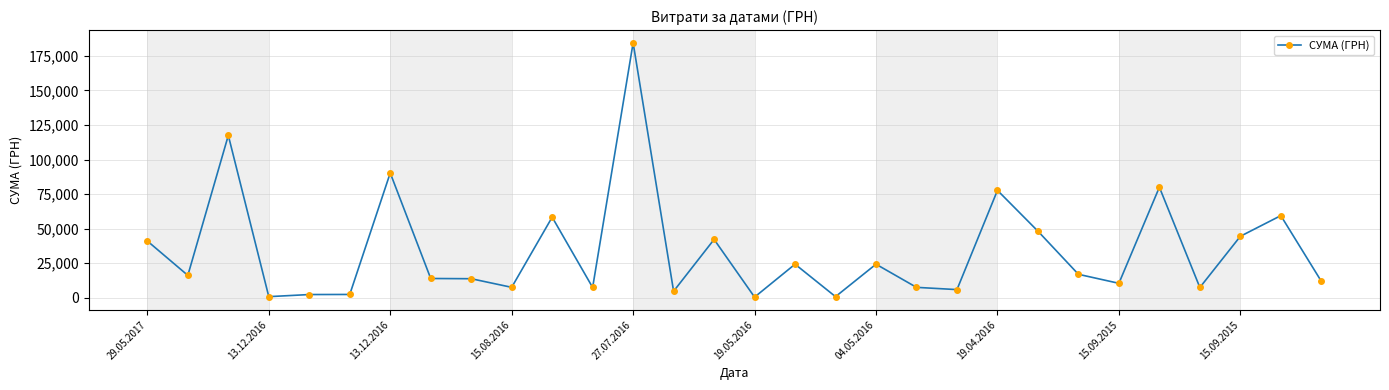

What is the value of the 27th point from the left?

7500.0